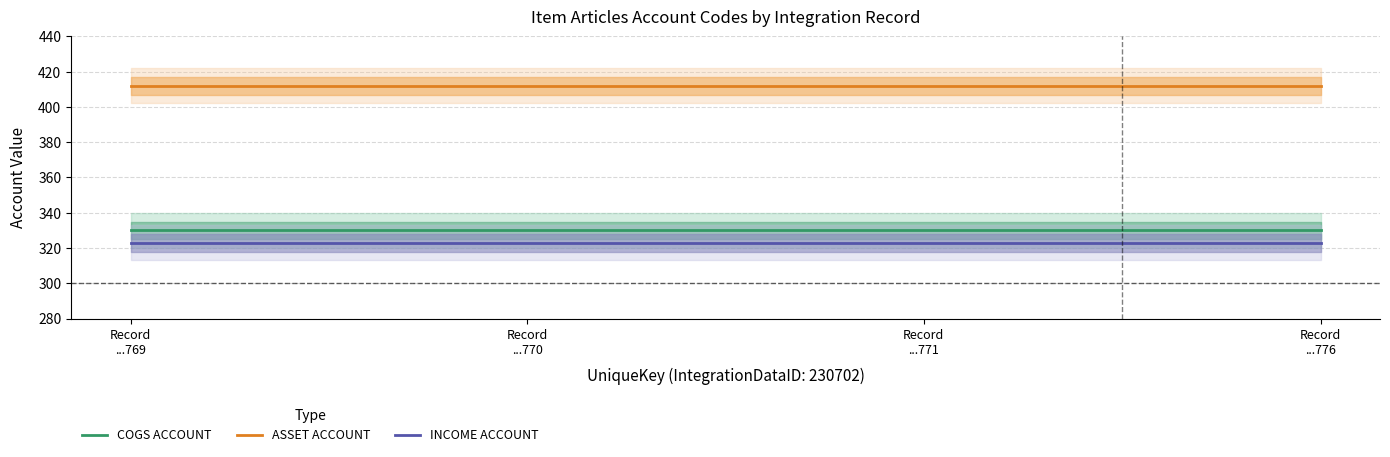

At which category is the sum across all series the highest?

Record
...769